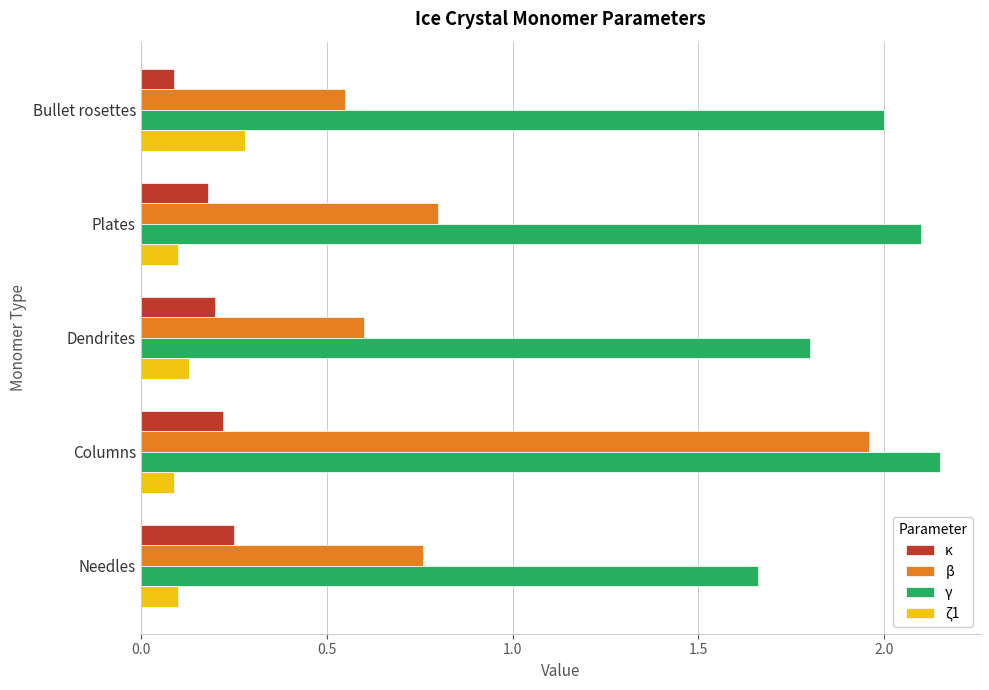

Rank the series at Bullet rosettes from lowest to highest value.

κ, ζ1, β, γ